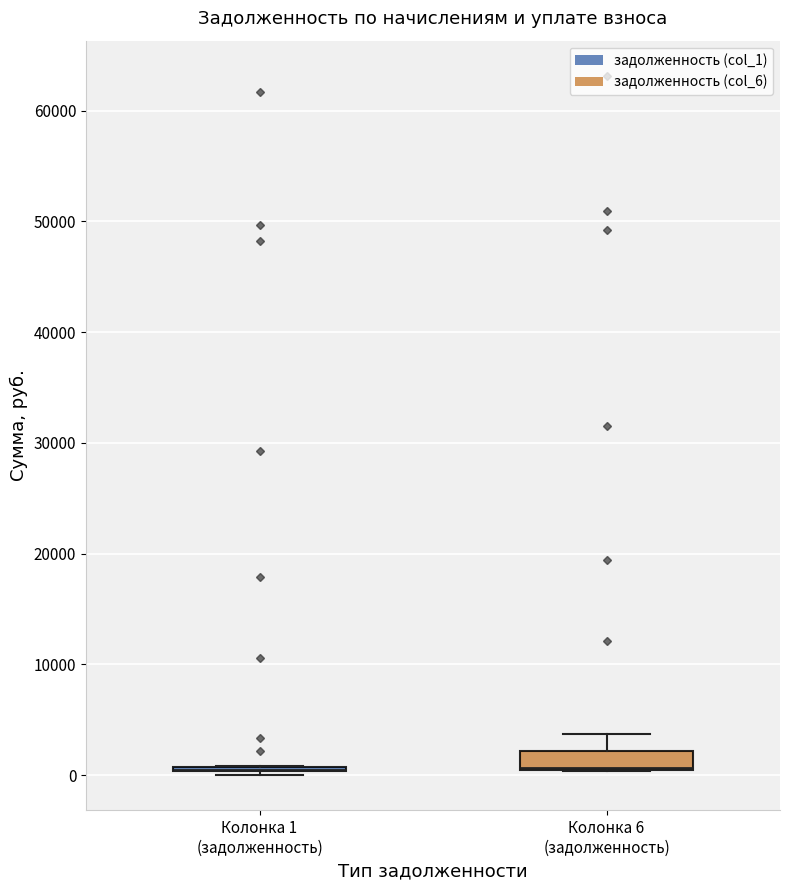

Reading left to right, transcribe this box plot: for each box, give where its median line is, the range the box spans, and where its two whiskers end, as read against the y-axis. The values are not printed on the chart, so give them approximately, as read against the axis.

Колонка 1 (задолженность): box collapsed to a line at 0, whiskers 0 to 1000
Колонка 6 (задолженность): median 1000 (drawn on the box's lower edge), box 0 to 2000, whiskers 0 to 4000